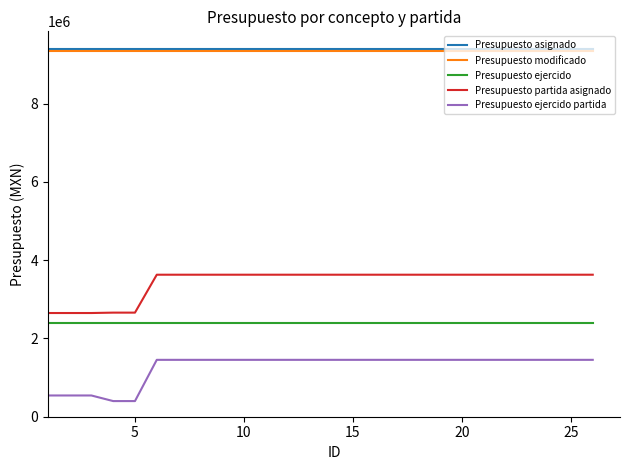

What is the smallest value displayed?

399892.2